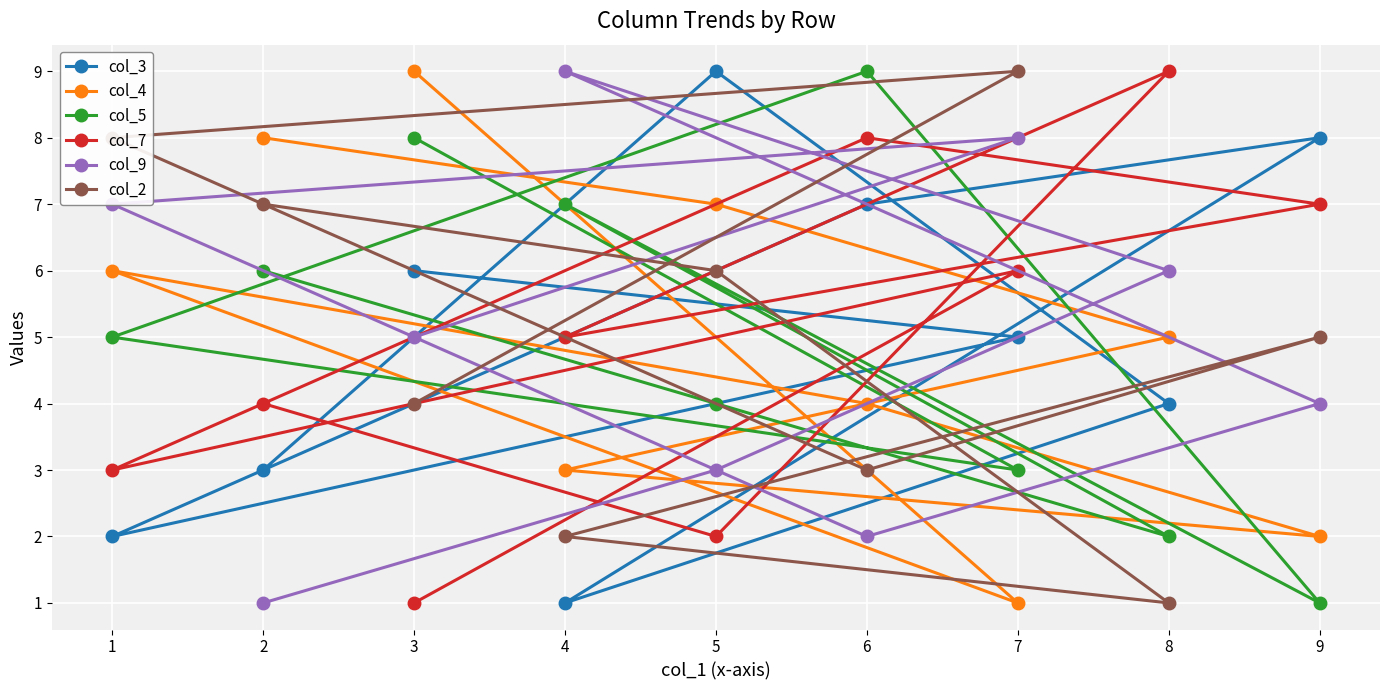

Where is col_4 nearest to the value 5?

8